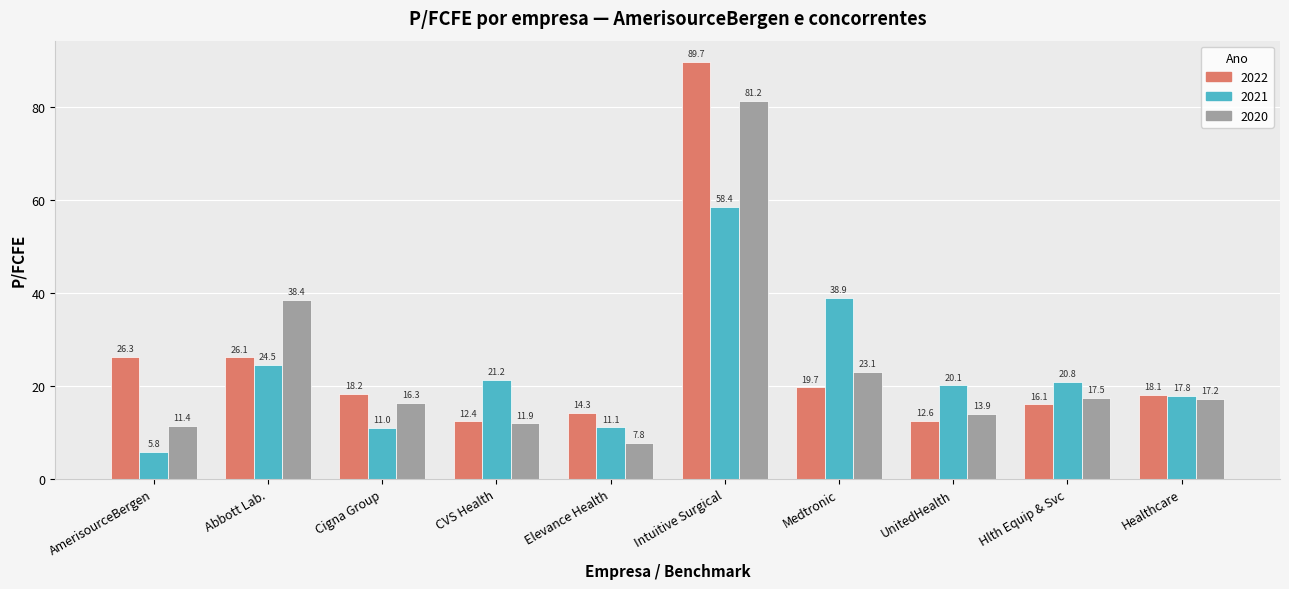

Is it true that 2020 equals 38.4 at Abbott Lab.?

True